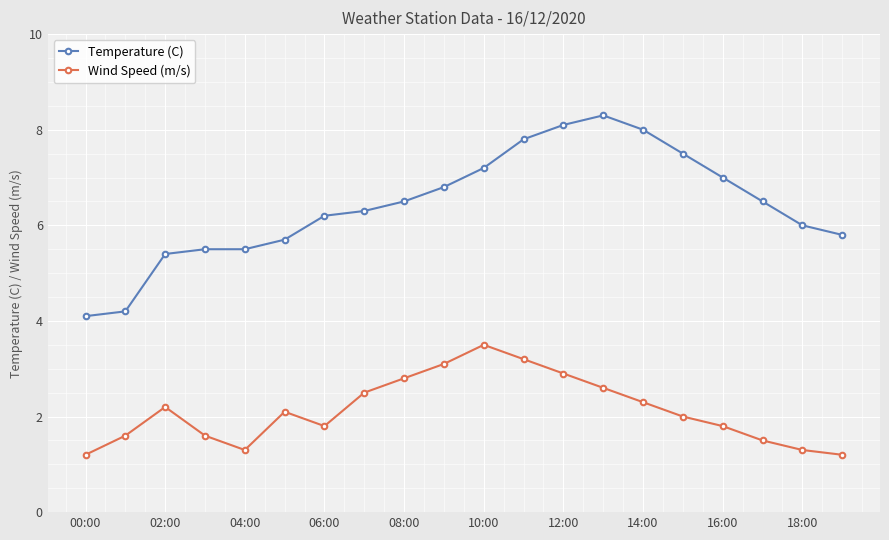

What is the minimum value shown in the chart?

1.2